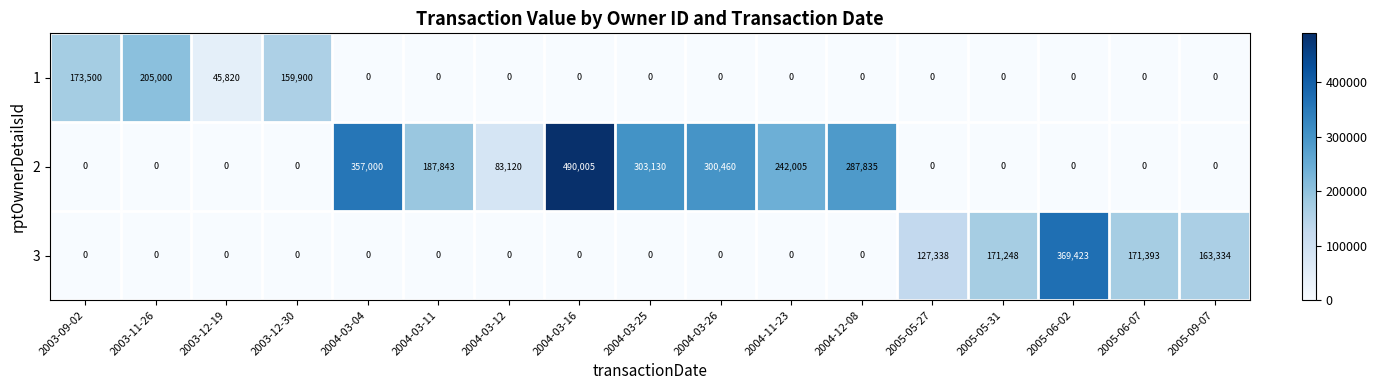

At which label is 1 closest to 102500?

2003-12-19